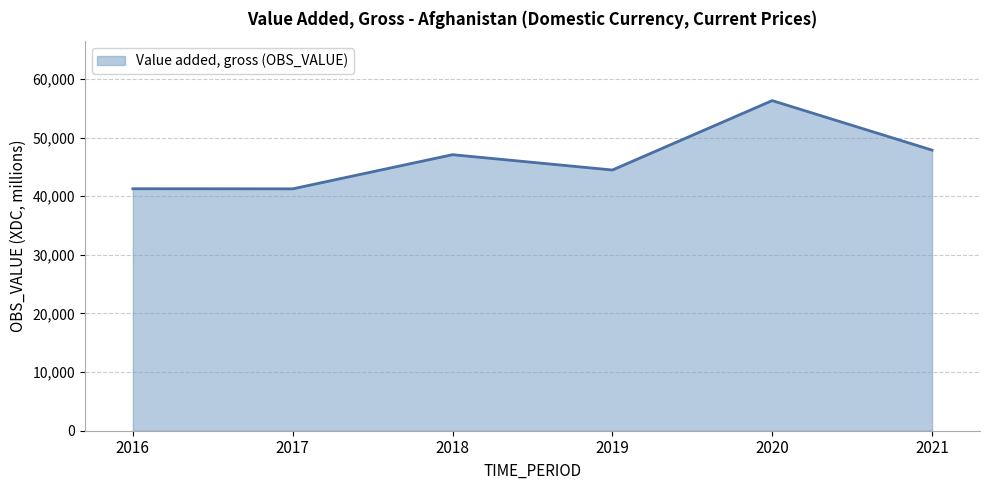

What is the ratio of the value at 2016 to the value at 2017?

1.0